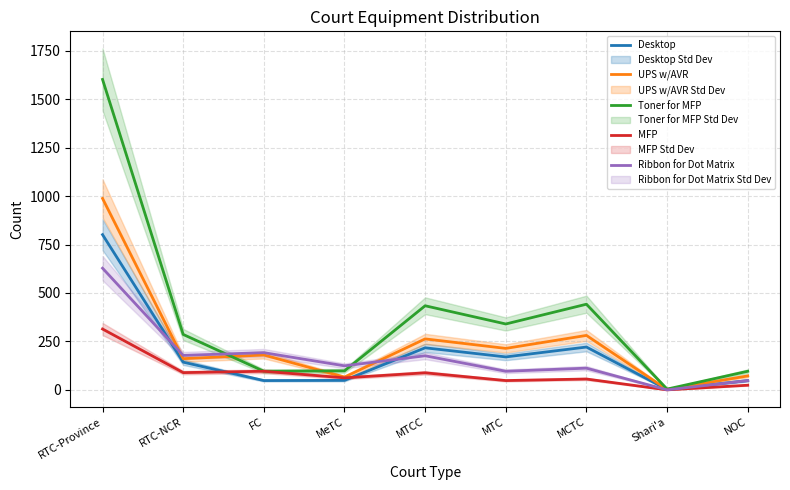

Reading left to right, what are all the values shown in this chart?

Desktop: 801	143	48	49	217	170	221	2	48
UPS w/AVR: 988	161	180	66	263	214	281	2	72
Toner for MFP: 1602	286	96	98	434	340	442	4	96
MFP: 314	89	96	62	88	48	56	0	24
Ribbon for Dot Matrix: 628	178	192	124	176	96	112	0	48